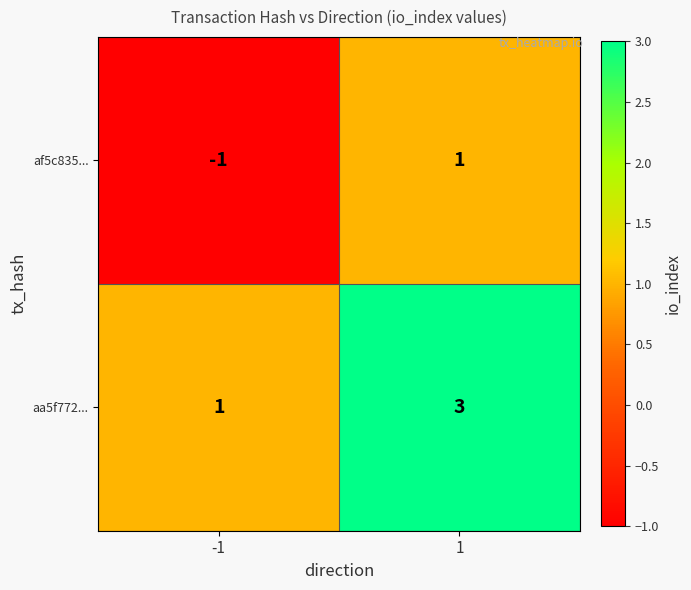

How many positive values does the af5c835... series have?

1